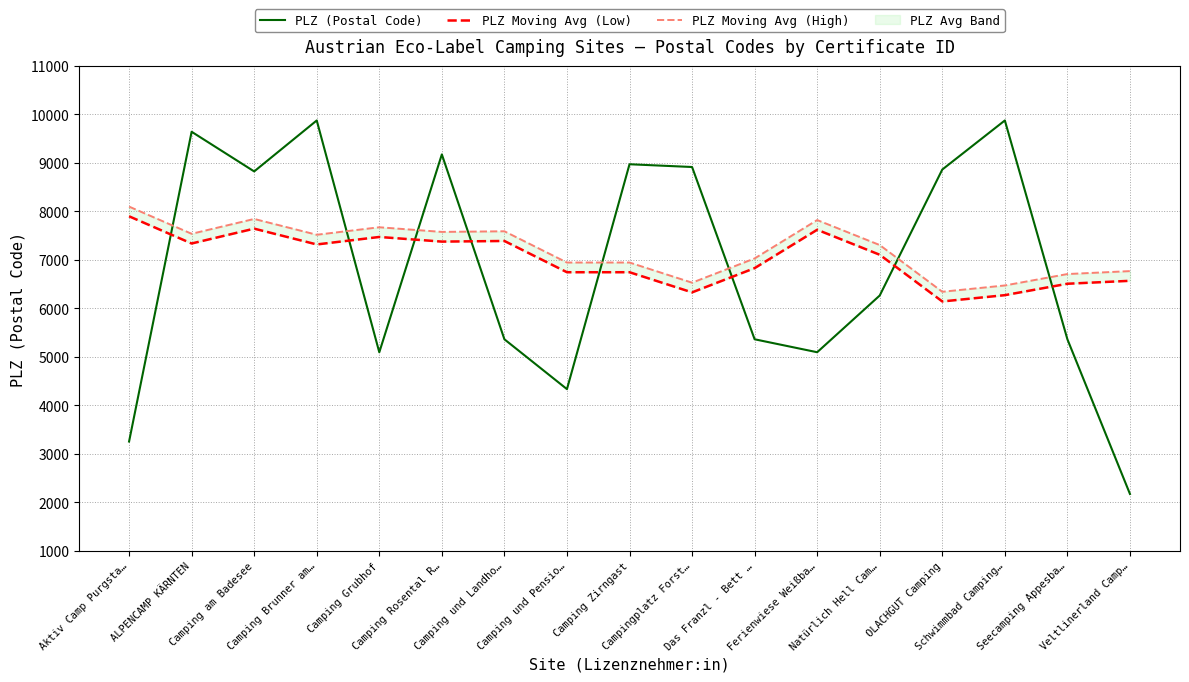

True or false: PLZ (Postal Code) has more than 1 points higher than both neighbors.

True